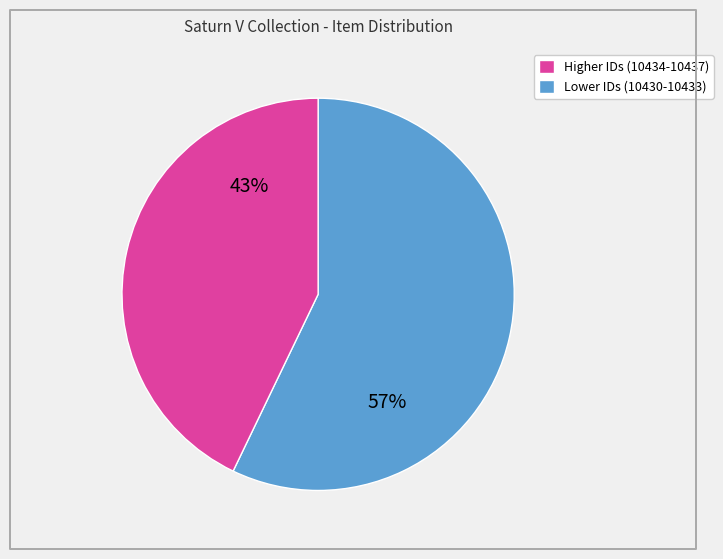

To the nearest percent, what is the difference between the largest and smallest slice percentages?

14%